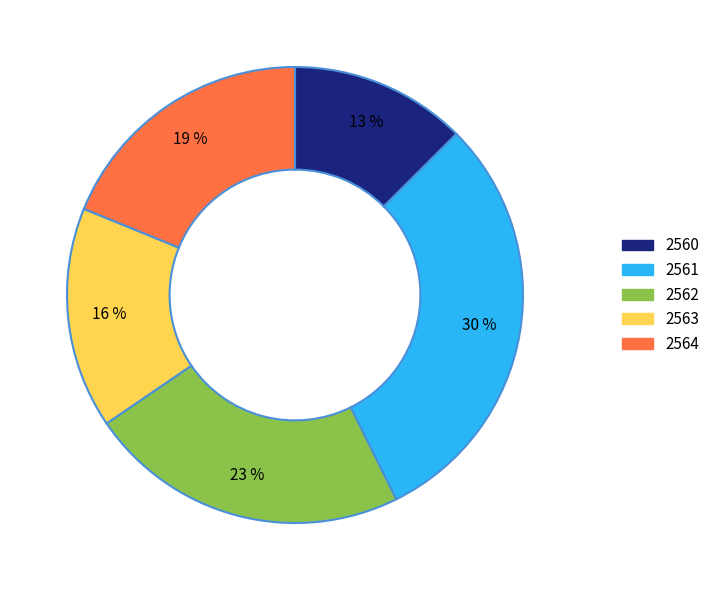

Count the number of slices in the pie.

5